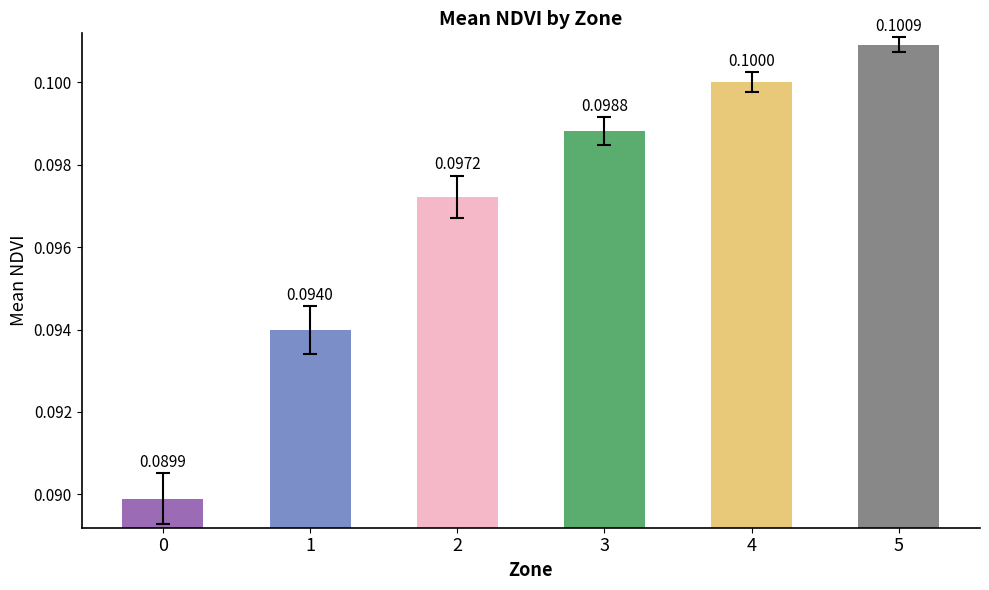

List the labels in order of value, largest first.

5, 4, 3, 2, 1, 0